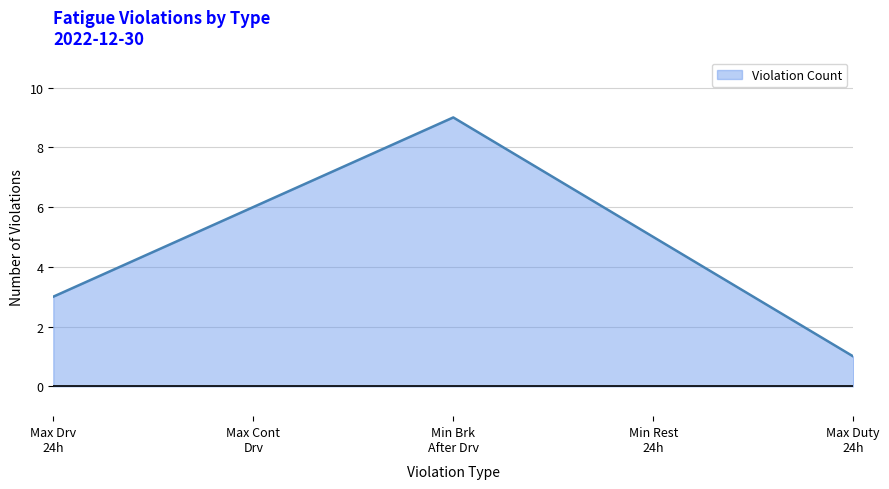

Which label corresponds to the largest value in the chart?

Min Brk
After Drv